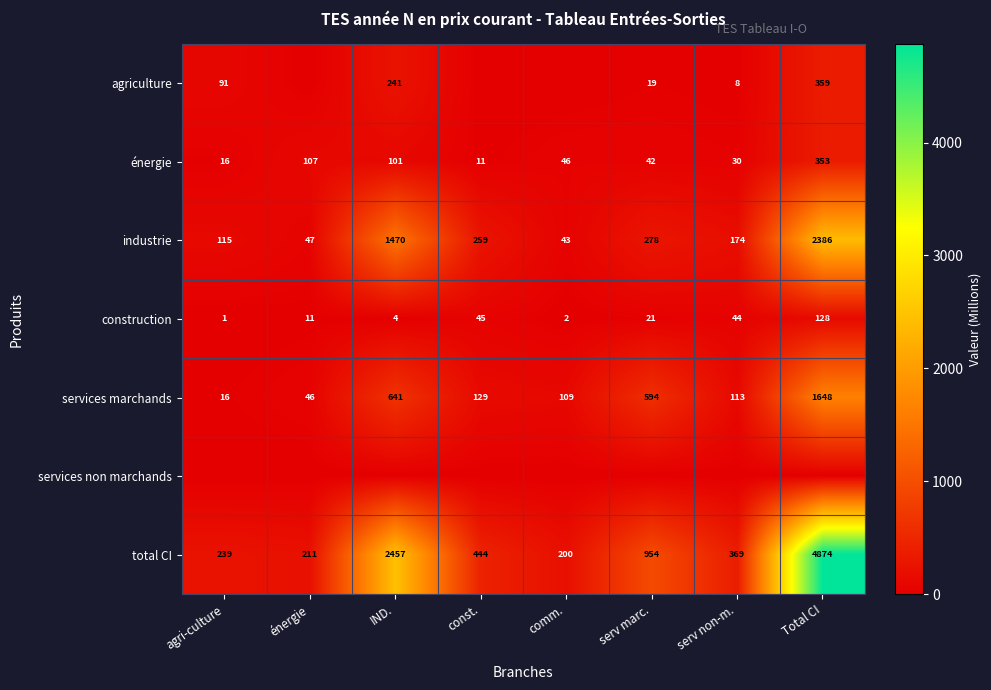

True or false: total CI has a value of 348.9 at serv marc..

False